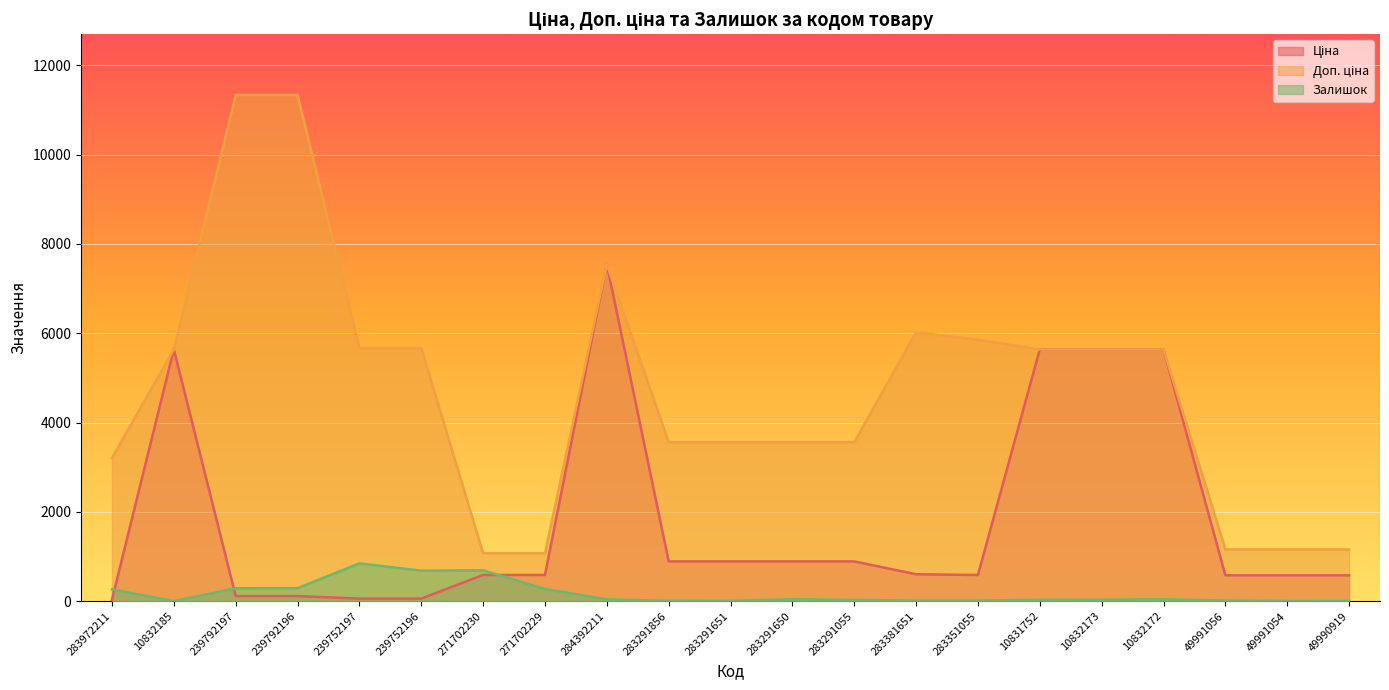

True or false: Ціна and Доп. ціна intersect in this chart.

False